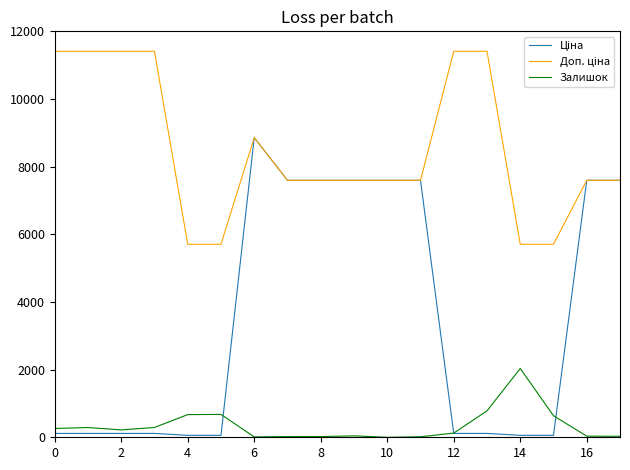

What is the greatest value displayed?

11410.0